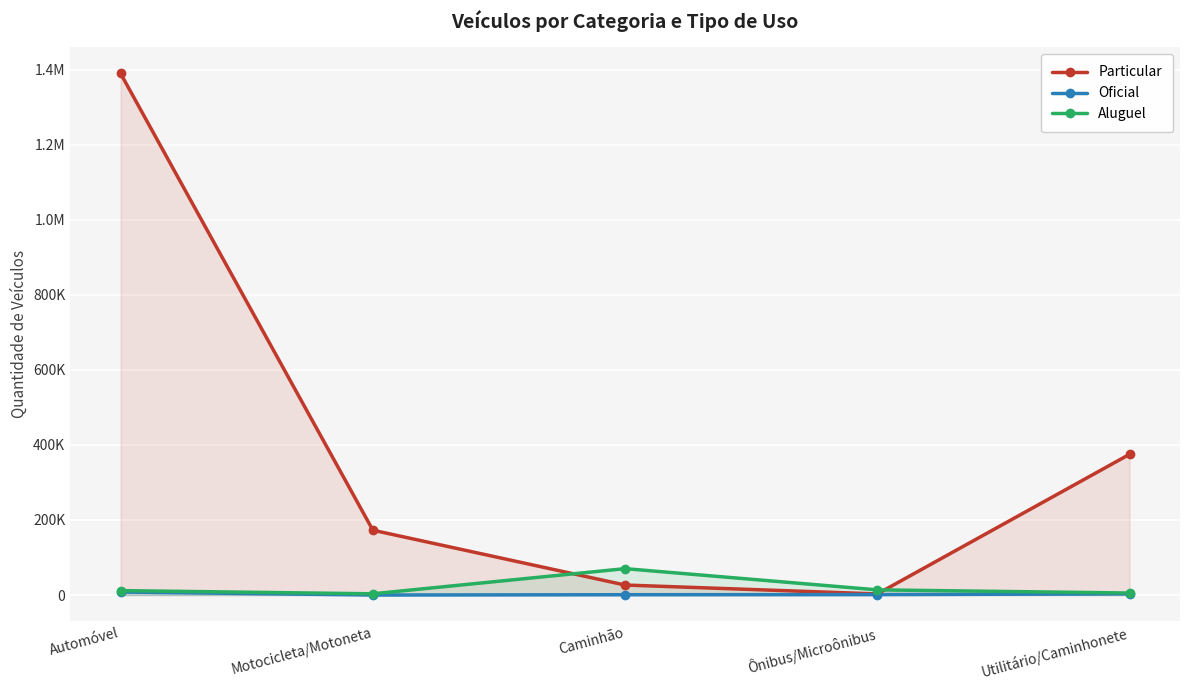

Rank the series at Motocicleta/Motoneta from highest to lowest value.

Particular, Aluguel, Oficial